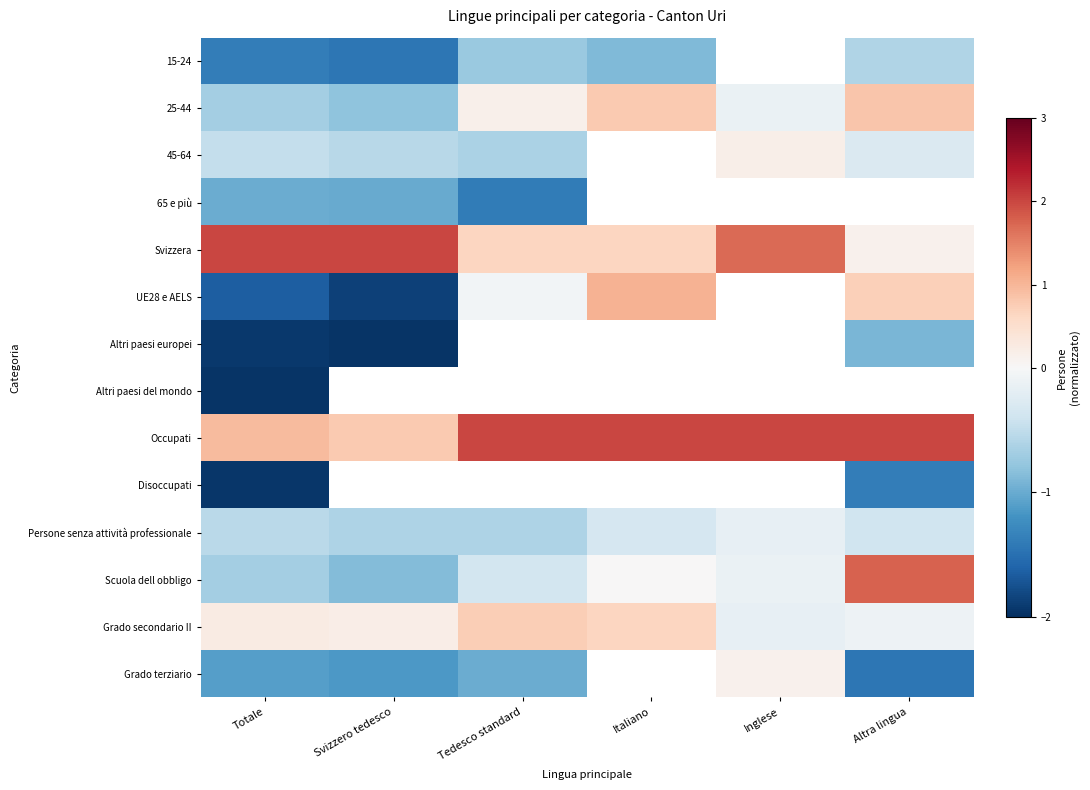

True or false: Svizzera has a value of 2.0 at Totale.

True